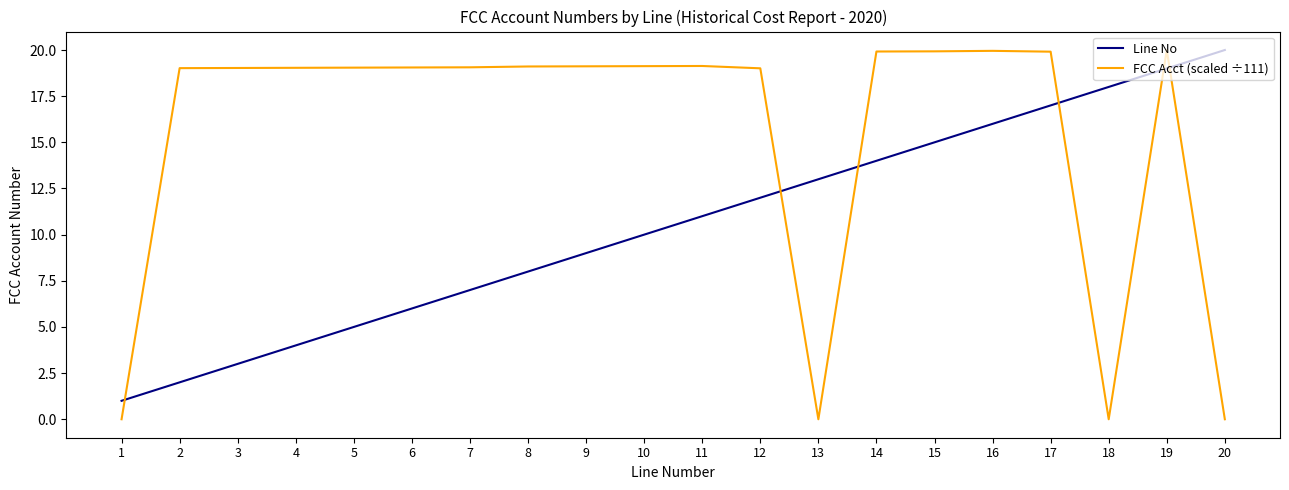

What is the greatest value displayed?

20.0